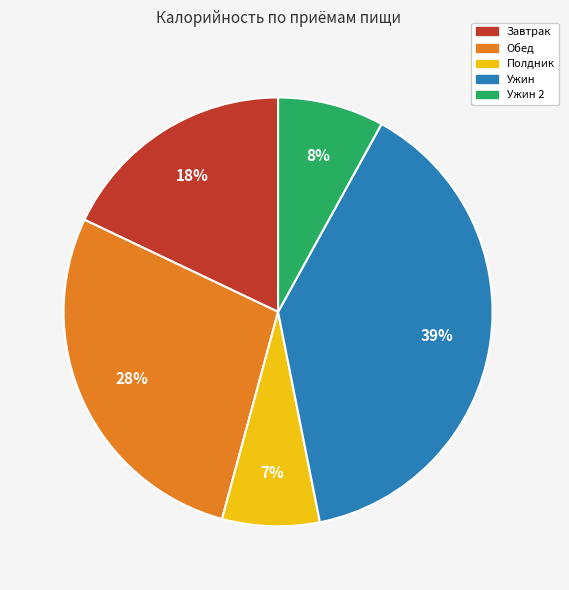

To the nearest percent, what is the average slice percentage?

20%